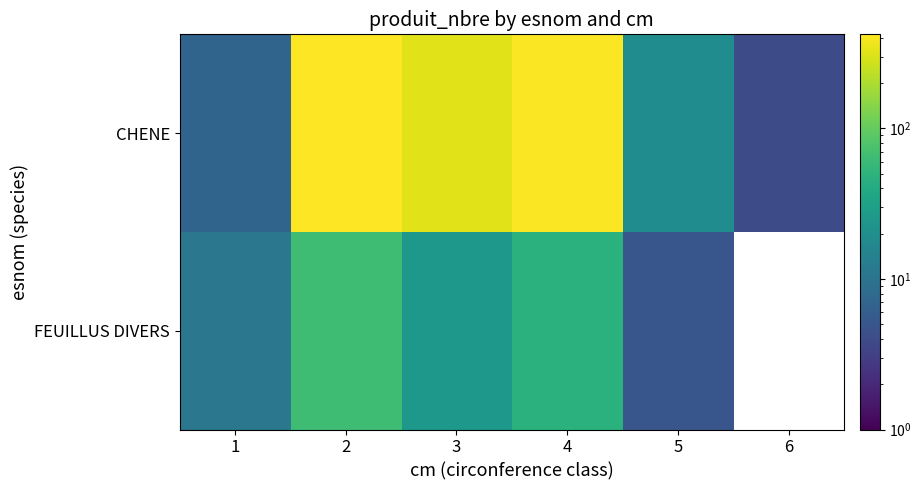

What is the minimum value for FEUILLUS DIVERS?

5.0